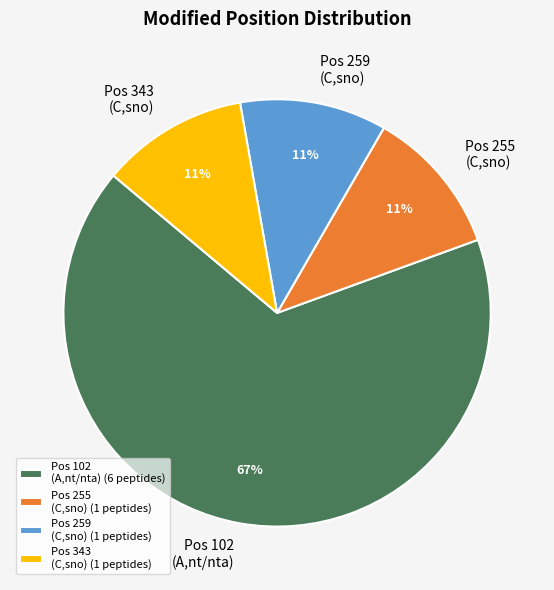

To the nearest percent, what is the difference between the Pos 102 (A,nt/nta) and Pos 255 (C,sno) slice percentages?

56%